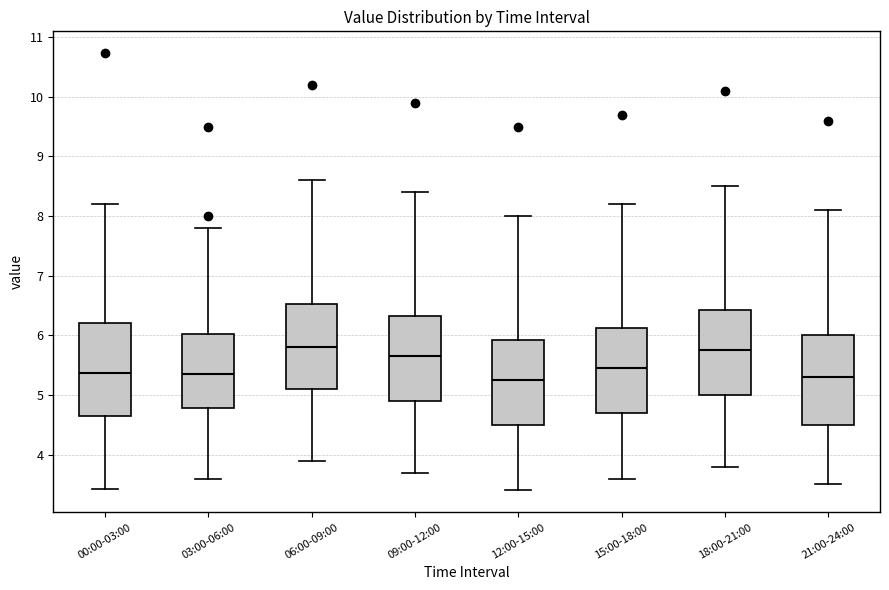

Reading left to right, transcribe this box plot: for each box, give where its median line is, the range the box spans, and where its two whiskers end, as read against the y-axis. The values are not printed on the chart, so give them approximately, as read against the axis.

00:00-03:00: median 5.4, box 4.7 to 6.2, whiskers 3.4 to 8.2
03:00-06:00: median 5.4, box 4.8 to 6.0, whiskers 3.6 to 7.8
06:00-09:00: median 5.8, box 5.1 to 6.5, whiskers 3.9 to 8.6
09:00-12:00: median 5.7, box 4.9 to 6.3, whiskers 3.7 to 8.4
12:00-15:00: median 5.3, box 4.5 to 5.9, whiskers 3.4 to 8.0
15:00-18:00: median 5.5, box 4.7 to 6.1, whiskers 3.6 to 8.2
18:00-21:00: median 5.8, box 5.0 to 6.4, whiskers 3.8 to 8.5
21:00-24:00: median 5.3, box 4.5 to 6.0, whiskers 3.5 to 8.1